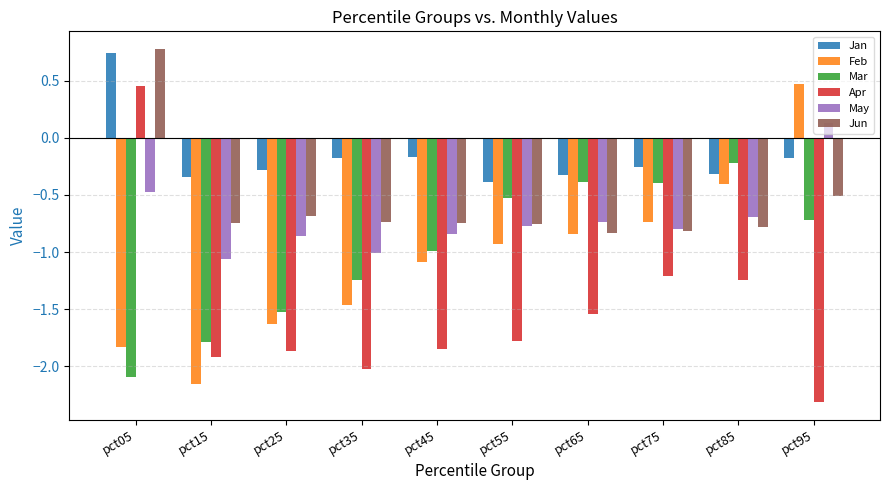

Is the value of Mar at pct65 greater than the value of May at pct95?

No